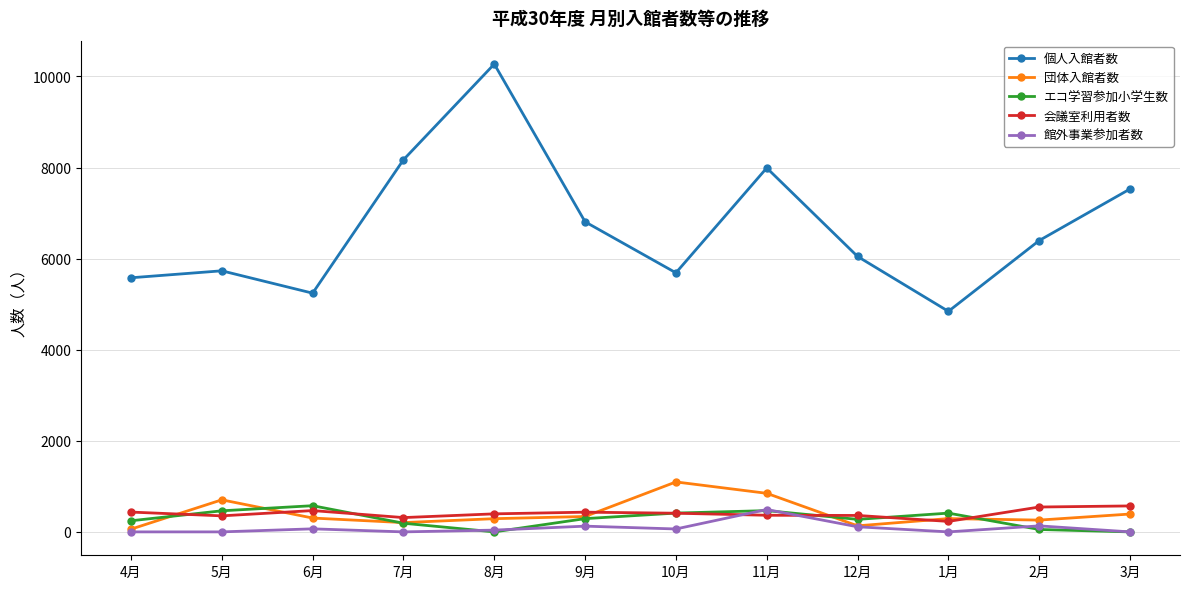

At how many categories does at least one series exceed 6223?

6